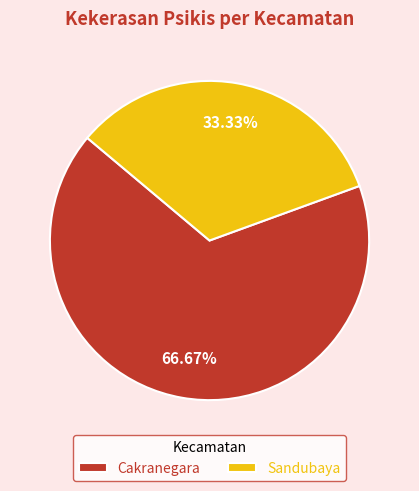

Between Sandubaya and Cakranegara, which is larger?

Cakranegara